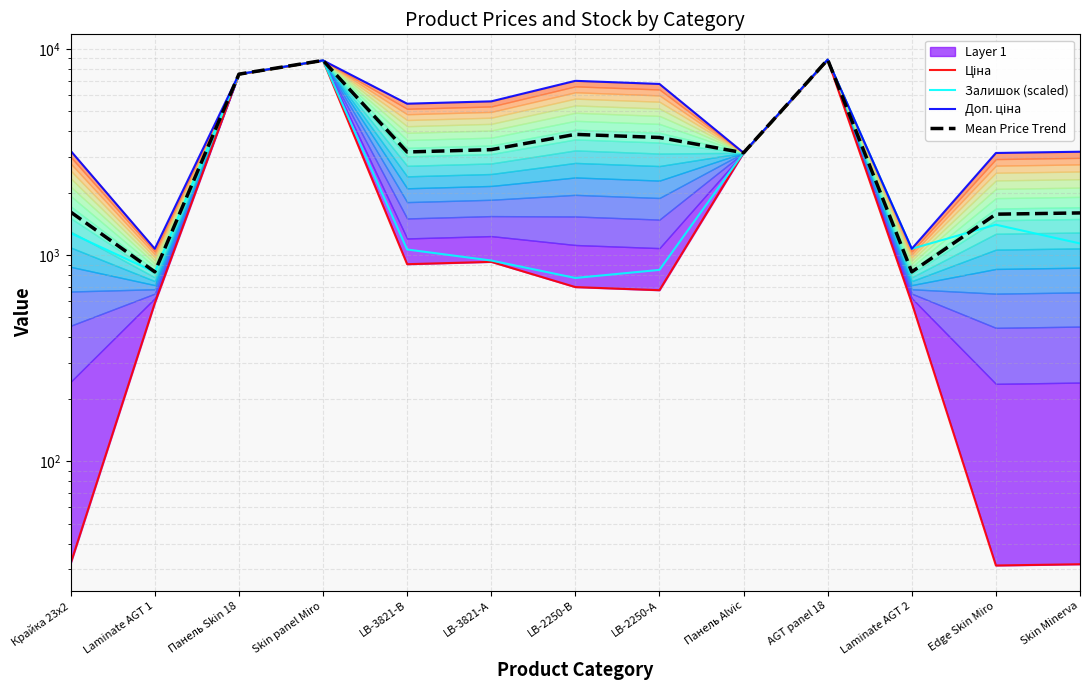

Is it true that Залишок (scaled) equals 285.4 at Laminate AGT 1?

False